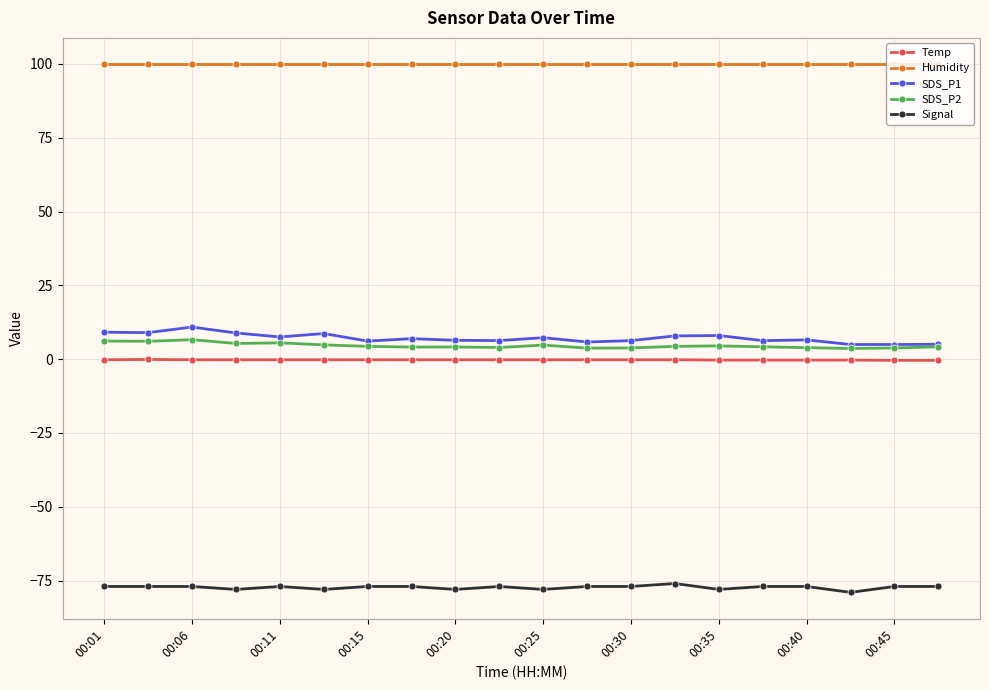

Does the chart display data point markers on the line(s)?

Yes